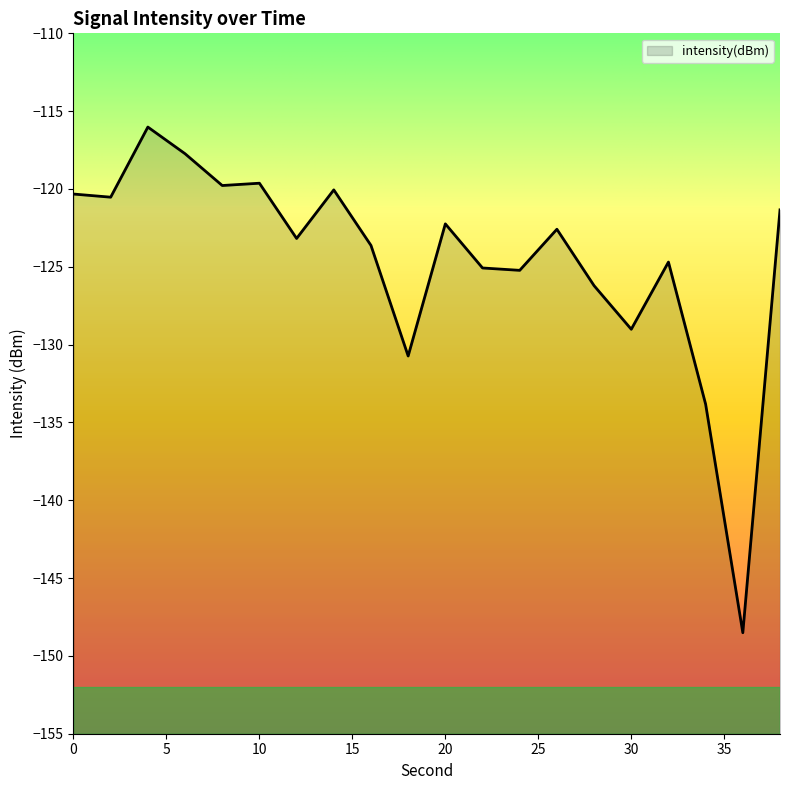

Which category has the lowest value across all series?

36